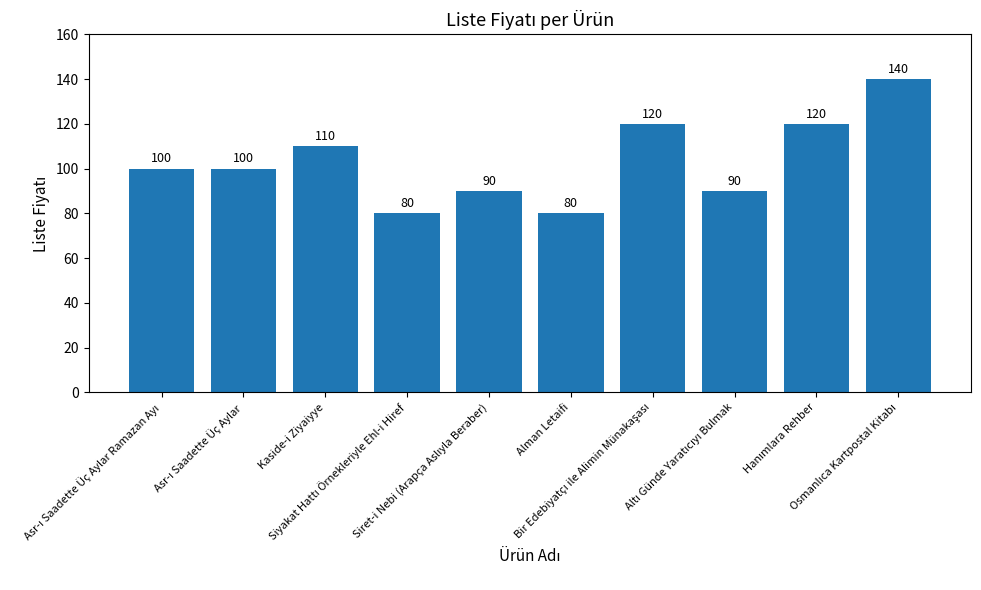

Count the values in the range 90 to 120.

7